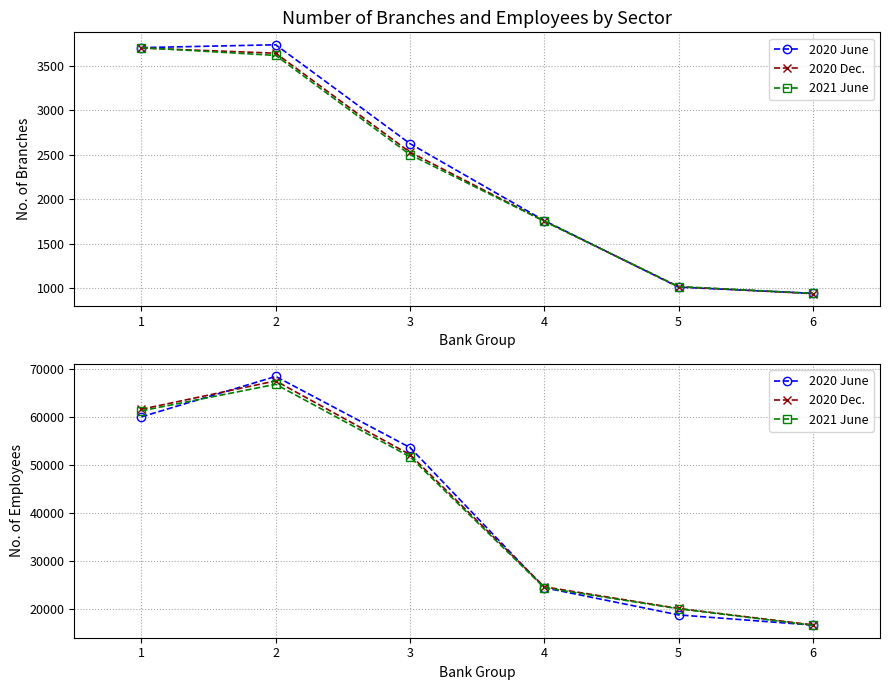

Is this an area chart (filled region under the line)?

No